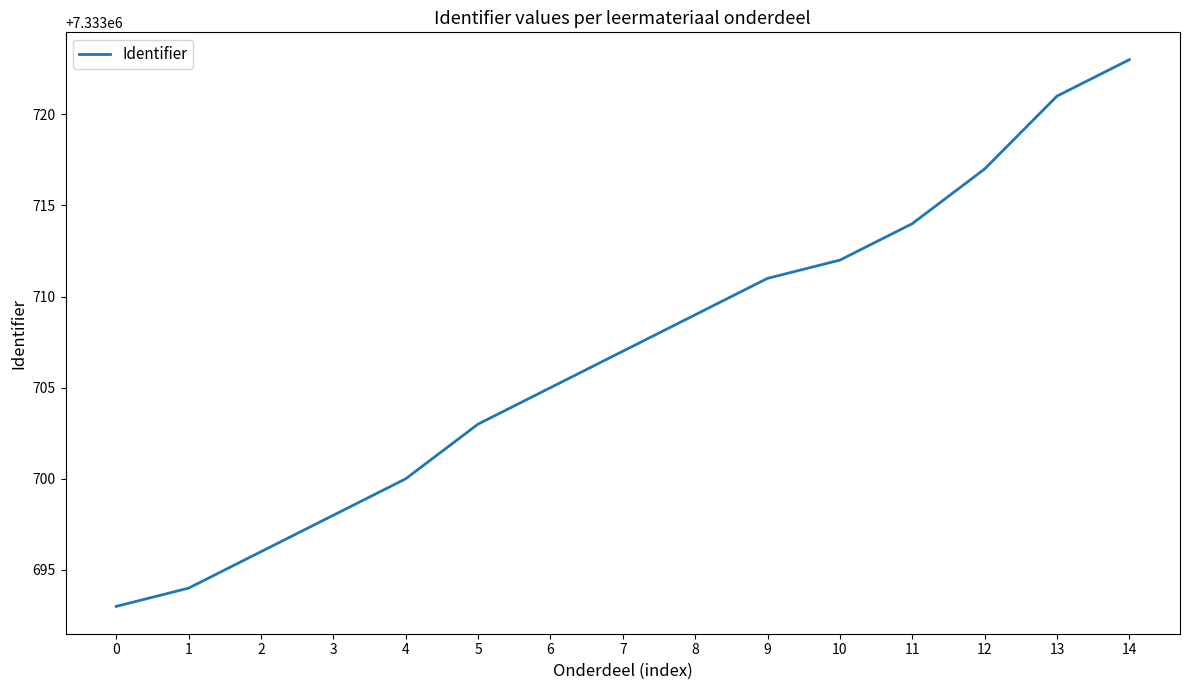

Reading left to right, what are all the values shown in this chart?

0=7333693	1=7333694	2=7333696	3=7333698	4=7333700	5=7333703	6=7333705	7=7333707	8=7333709	9=7333711	10=7333712	11=7333714	12=7333717	13=7333721	14=7333723